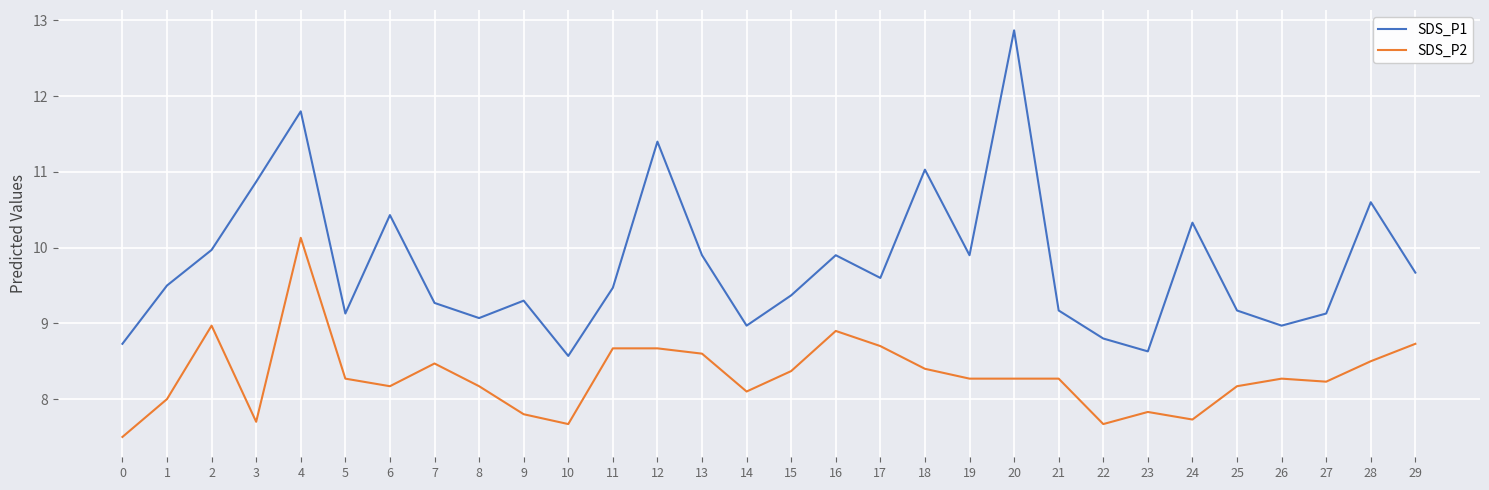

At which category does SDS_P2 reach its first local valley?

3